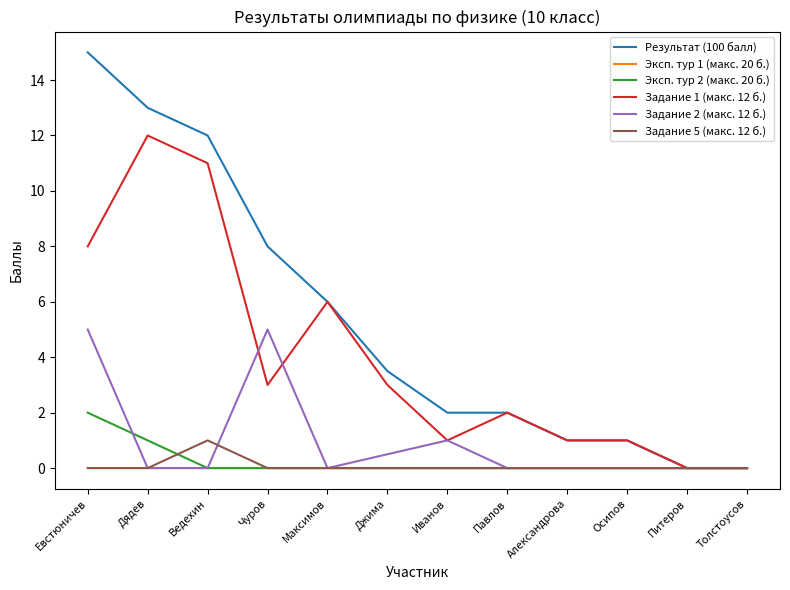

At which category does the chart reach its peak across all series?

Евстюничев